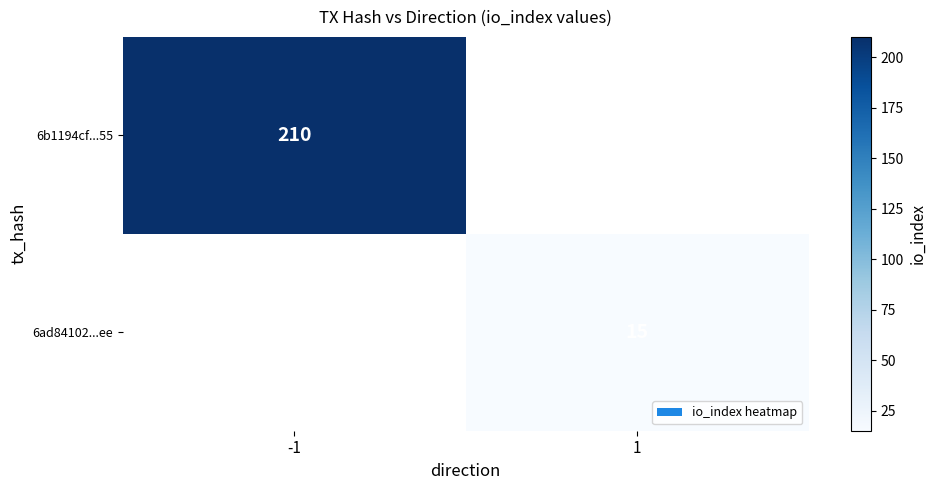

Which has a higher value, 1 or -1?

-1